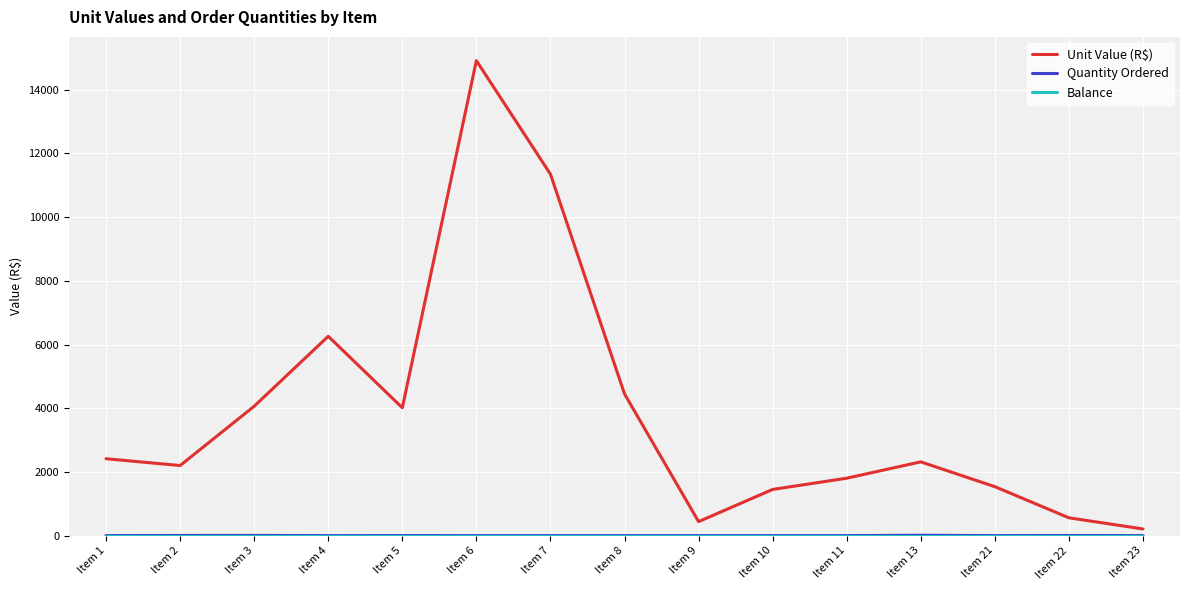

The value of Unit Value (R$) at Item 3 is 4063.0. True or false?

True